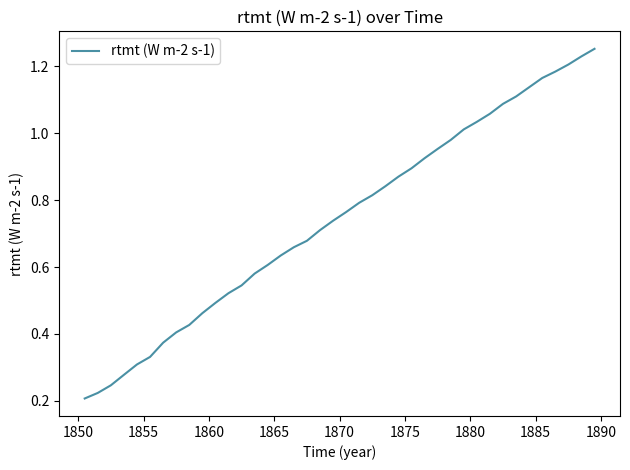

What is the smallest value displayed?

0.2